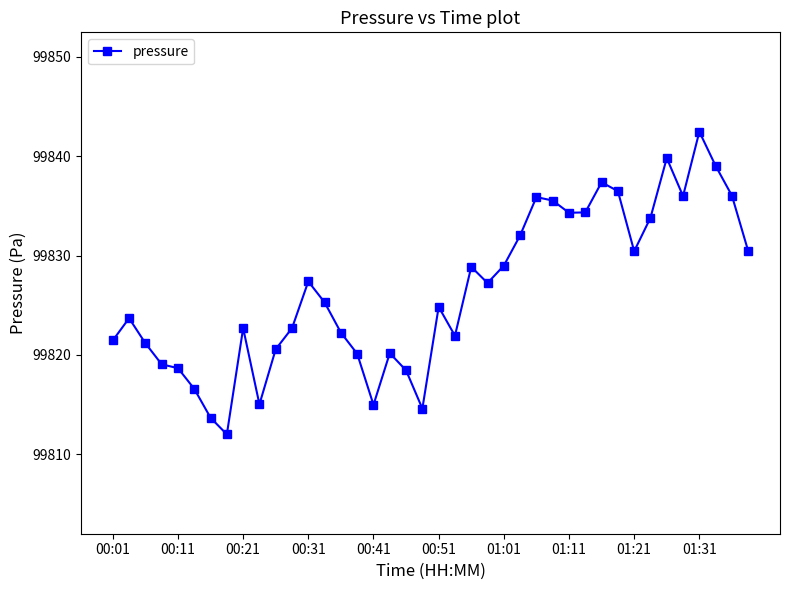

What is the greatest value displayed?

99842.5